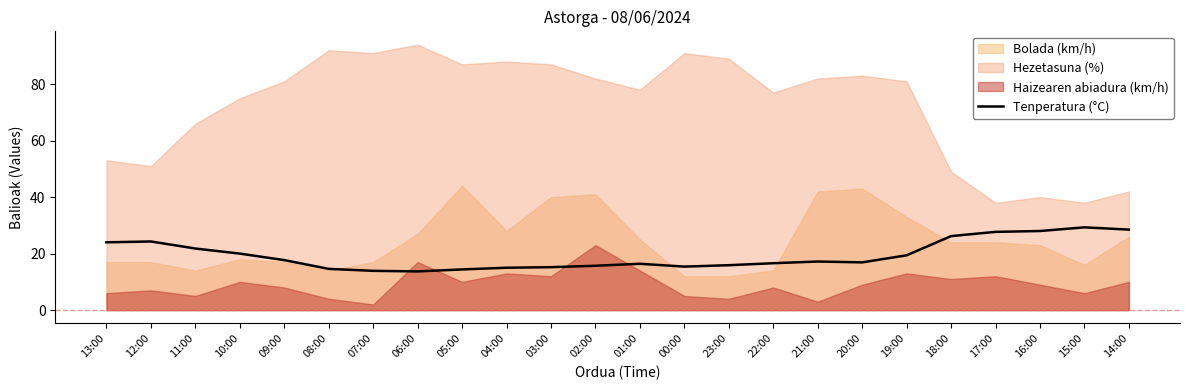

What is the ratio of the value at 22:00 to the value at 17:00?

0.6